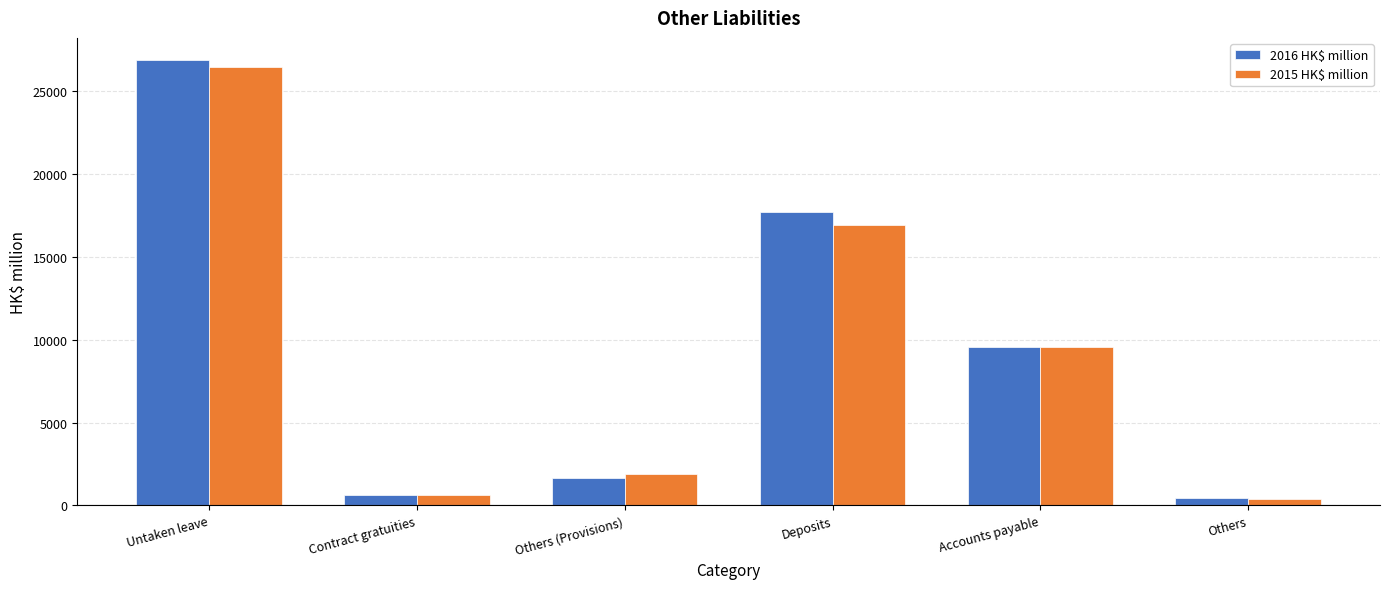

What is the difference between the maximum and minimum values in the 2015 HK$ million series?

26091